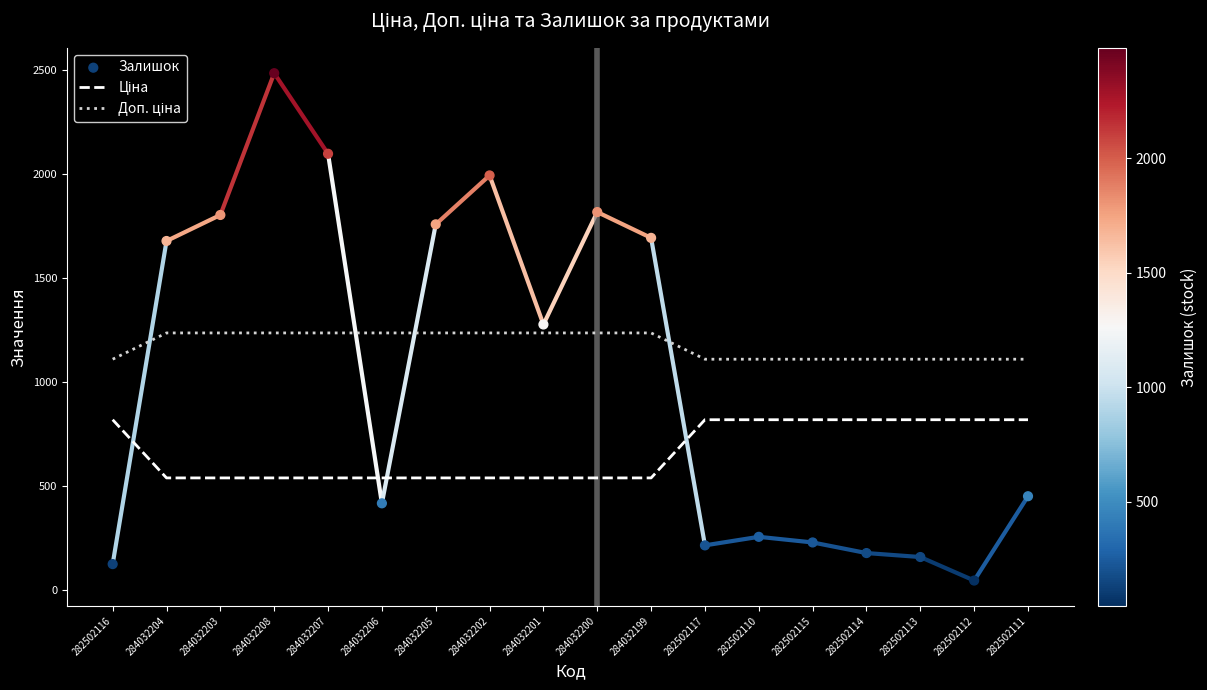

Which series contains the lowest Y value?

Залишок